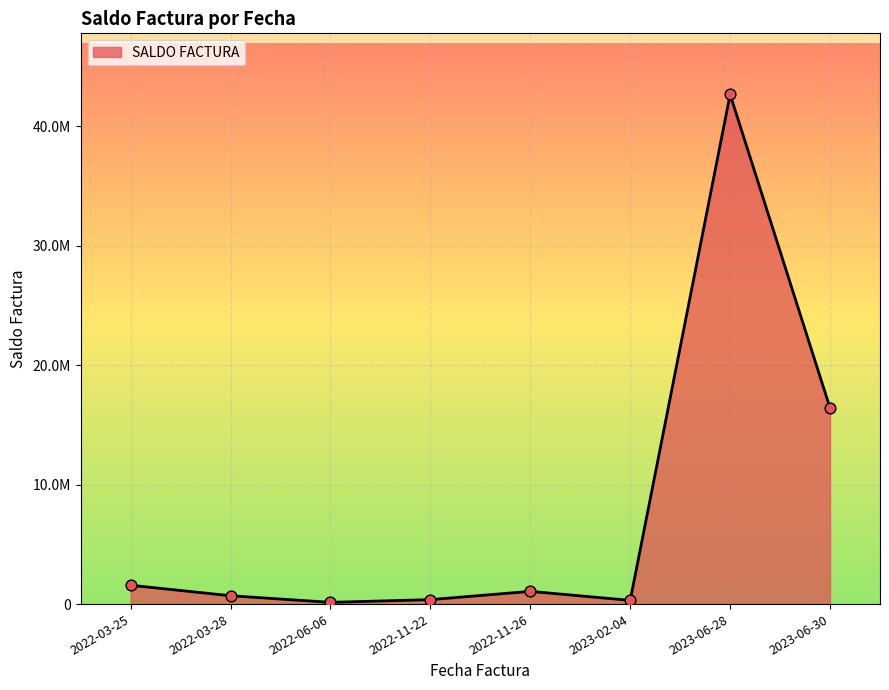

Is this an area chart (filled region under the line)?

Yes